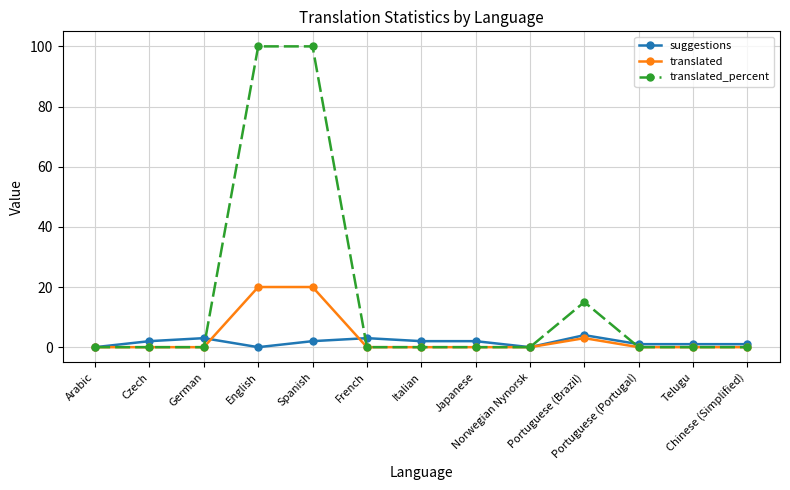

How many lines are shown in the chart?

3